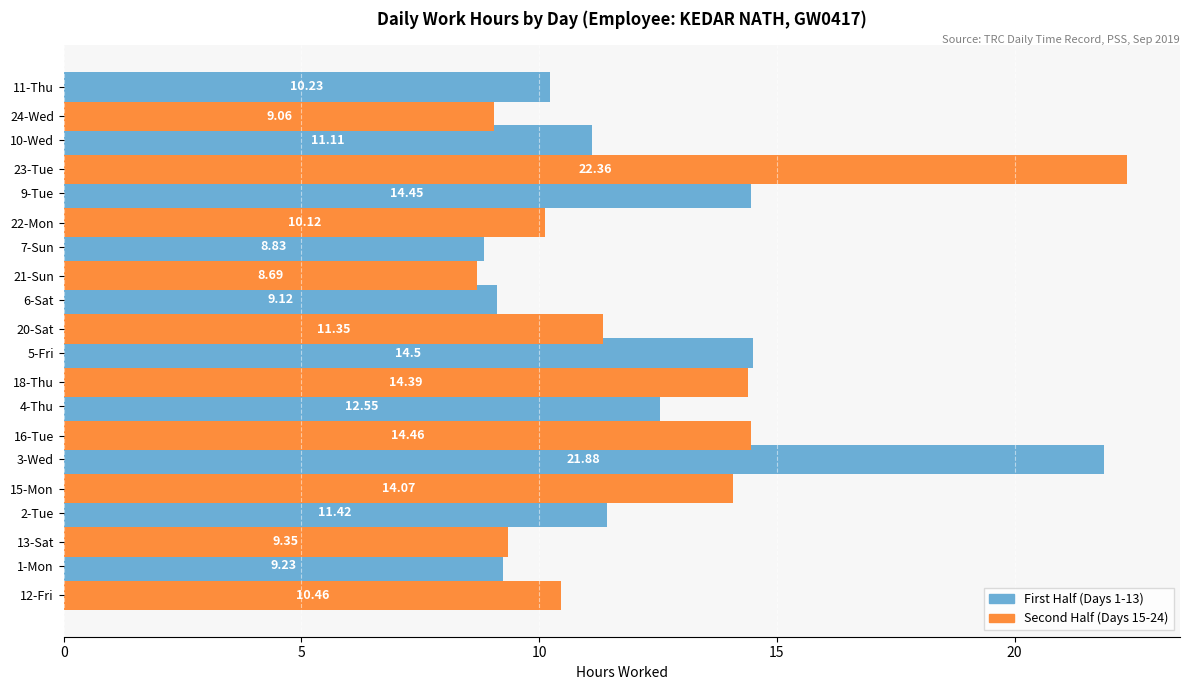

At which category is the sum across all series the highest?

15-Mon